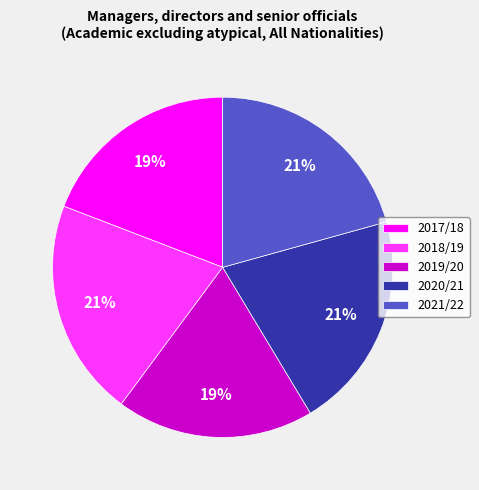

Is the sum of 2017/18 and 2019/20 greater than half?

No